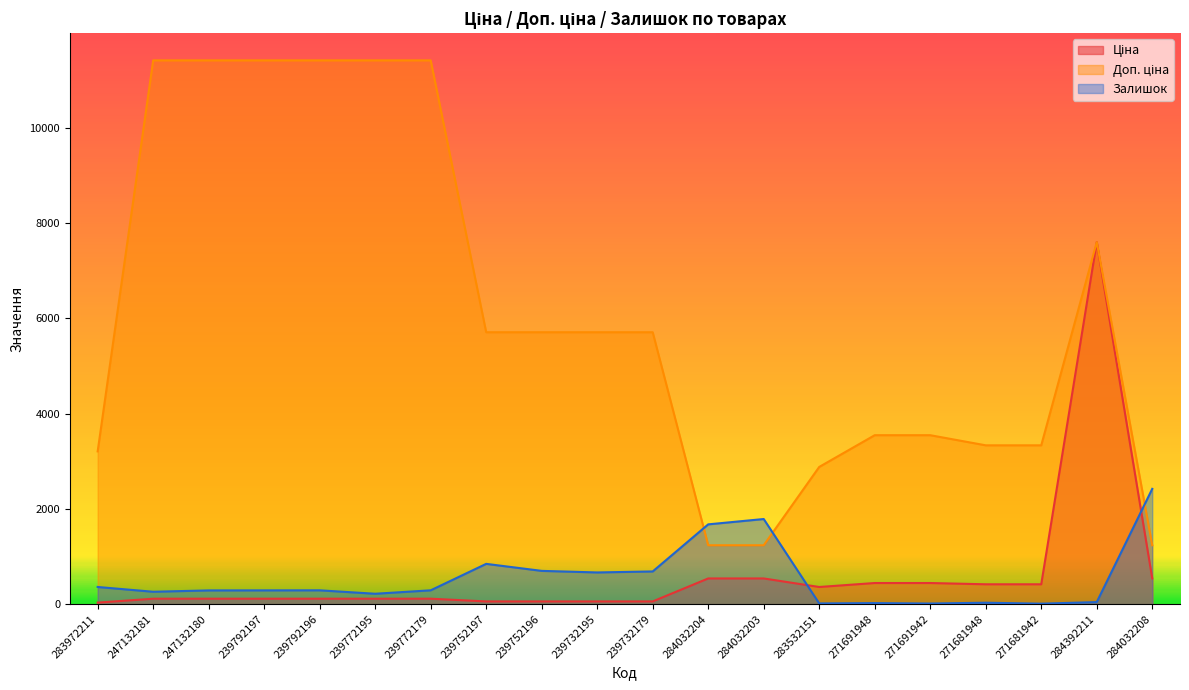

Does the chart display data point markers on the line(s)?

No